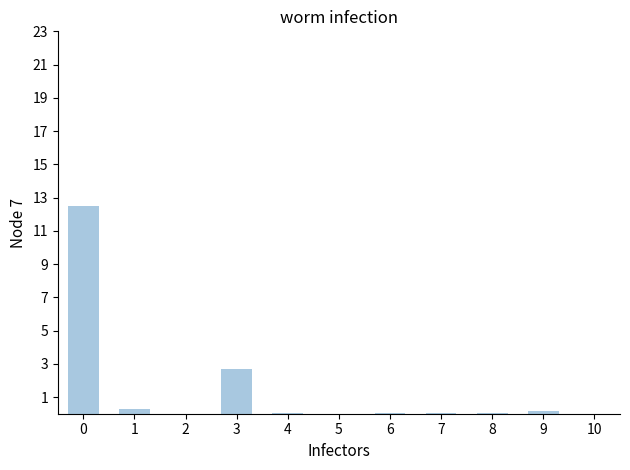

What is the sum of all values?

15.8